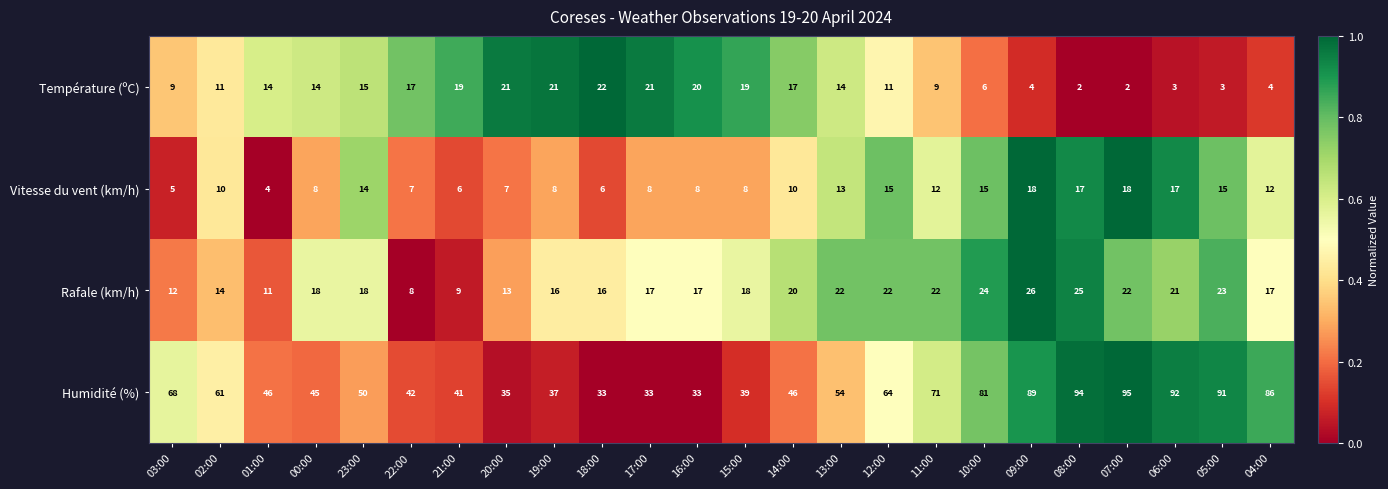

What is the total value across all series at 07:00?

137